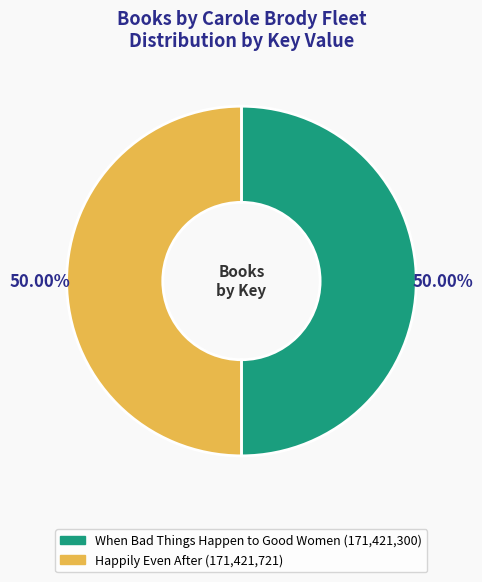

Do When Bad Things Happen to Good Women and Happily Even After together represent more than half of the pie?

Yes